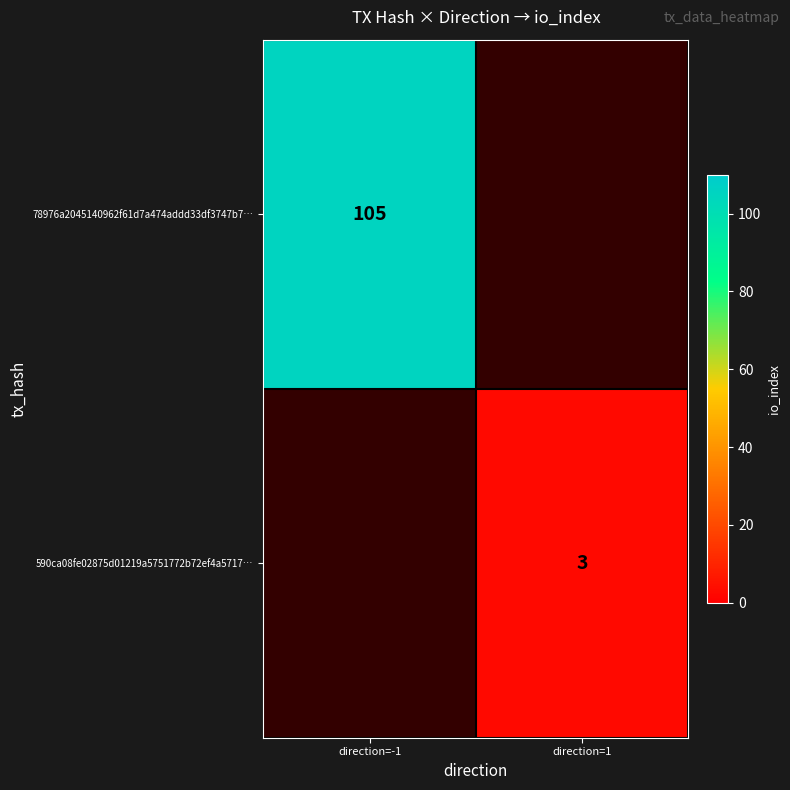

Which label corresponds to the smallest value in the chart?

direction=1